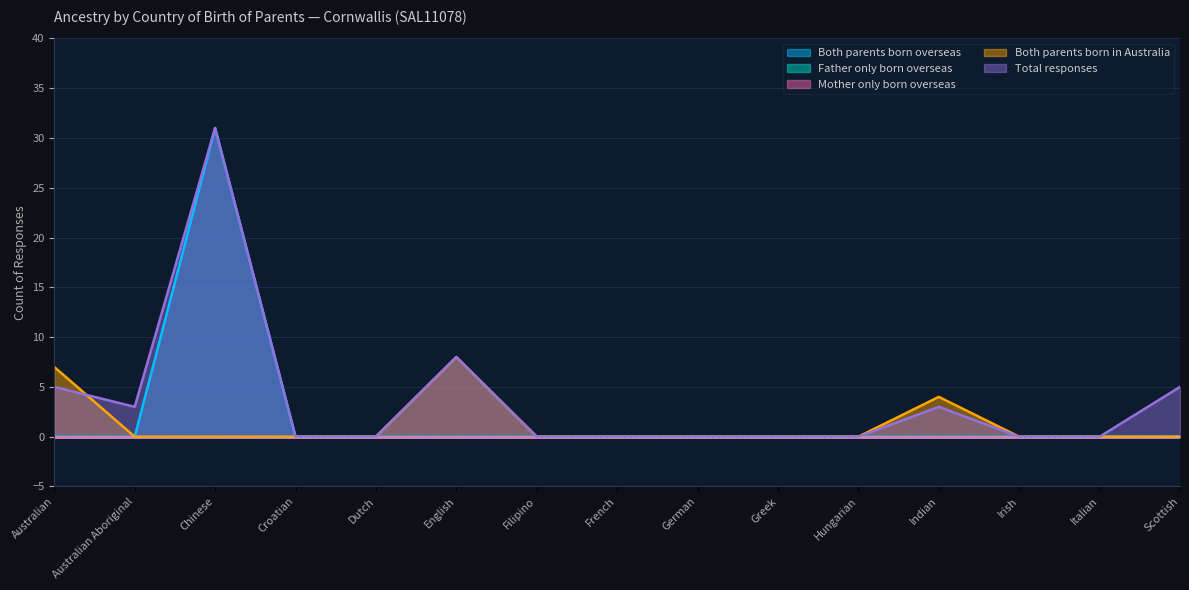

Count the Both parents born in Australia values in the range 0 to 1.

12